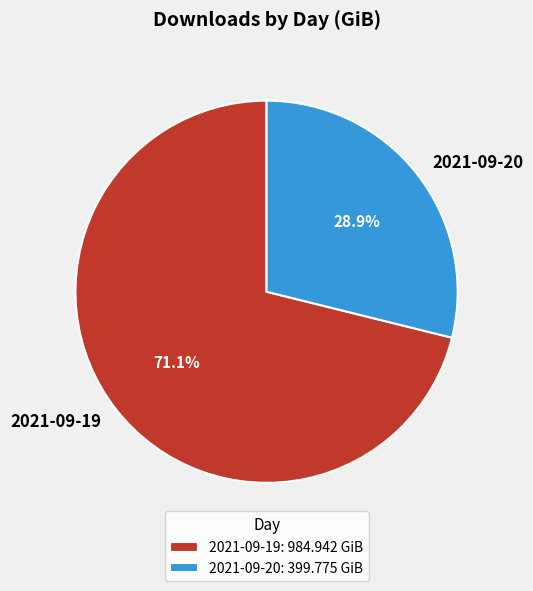

Which has a higher value, 2021-09-20 or 2021-09-19?

2021-09-19